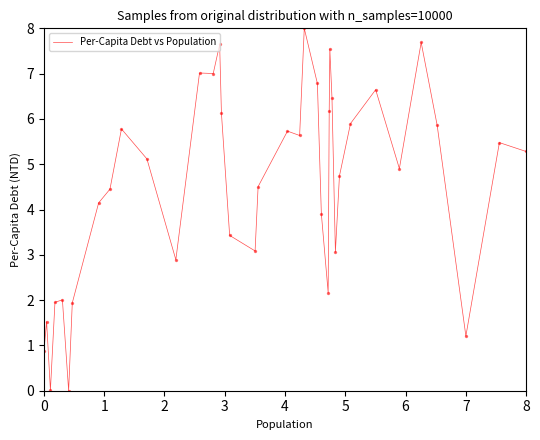

What is the maximum value shown in the chart?

8.0